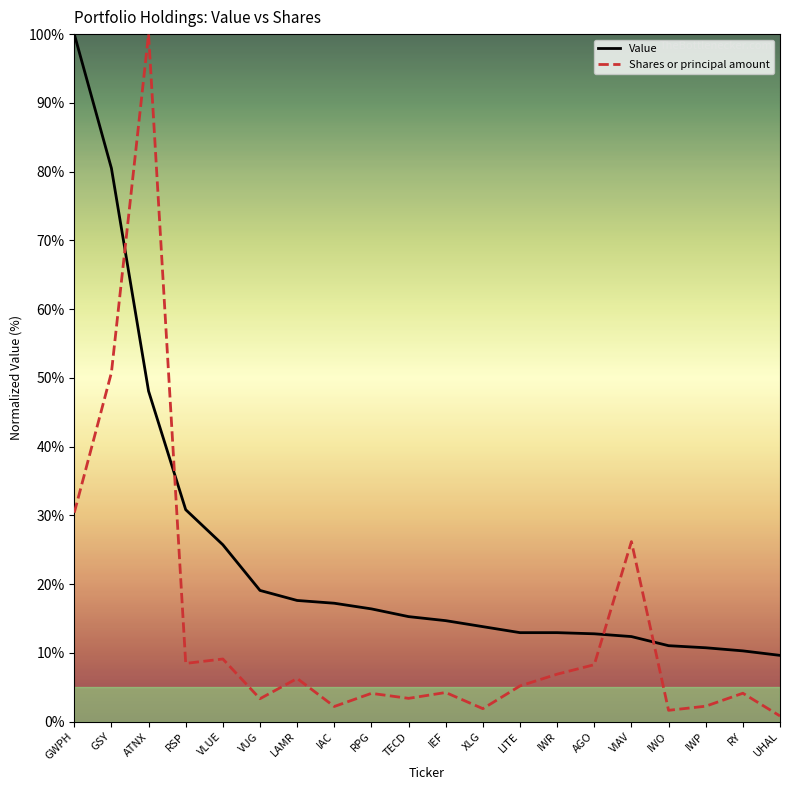

What is the spread (max minus min) of values at RPG?

12.3